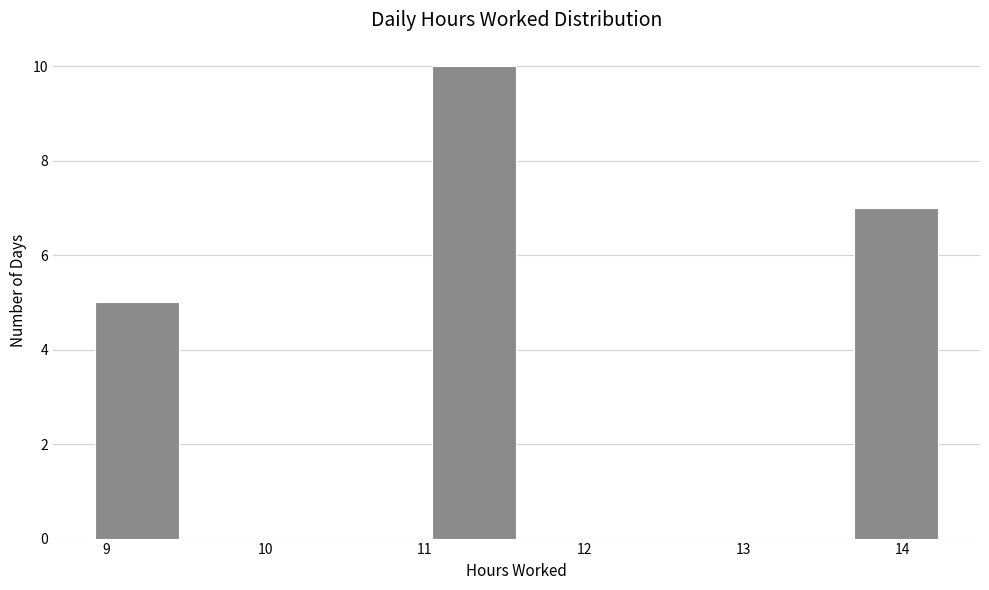

Reading left to right, list every bar in this chart as the range it spans on the x-axis followed by its height. Neither the bar edges nor the heights are printed on the chart, so give them approximately, as read against the axes.

8.9 to 9.5: 5
9.5 to 10.0: 0
10.0 to 10.5: 0
10.5 to 11.0: 0
11.0 to 11.6: 10
11.6 to 12.1: 0
12.1 to 12.6: 0
12.6 to 13.2: 0
13.2 to 13.7: 0
13.7 to 14.2: 7